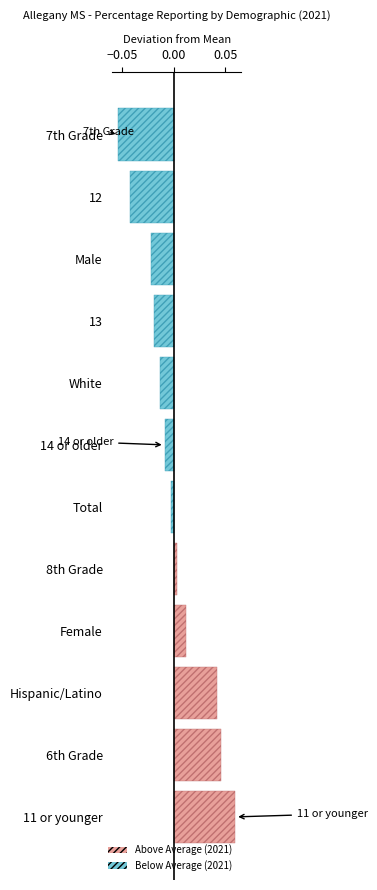

The chart shows a value of -0.1 at 12. True or false?

False